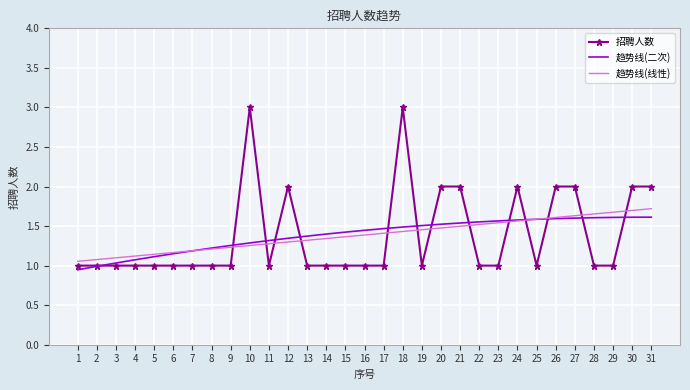

True or false: 趋势线(二次) has a value of 1.9 at 15.

False